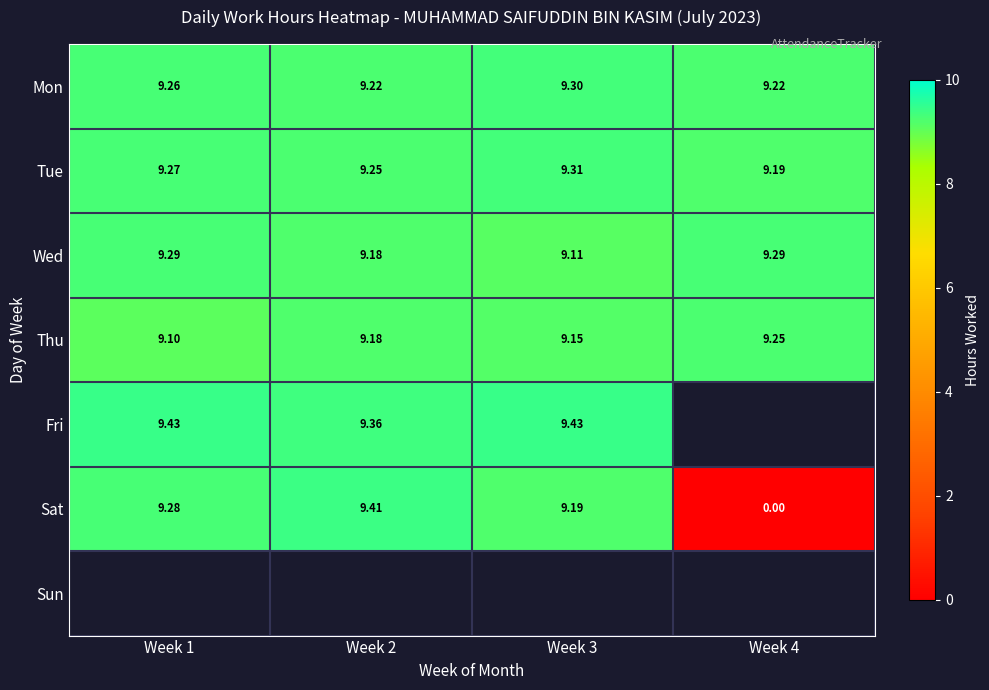

At how many categories does at least one series exceed 8?

4